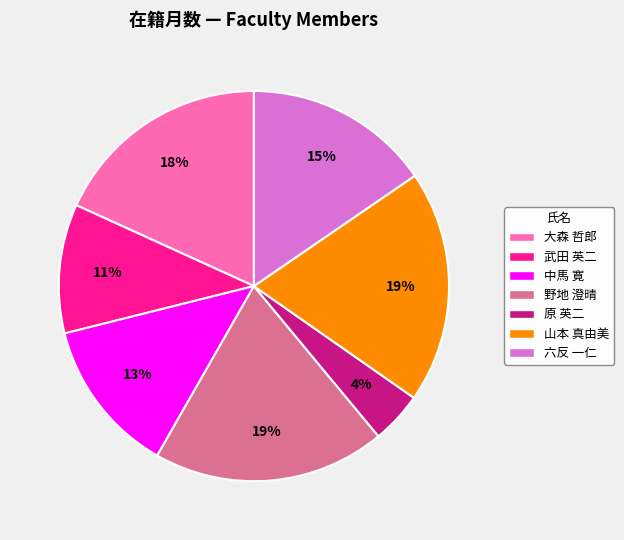

Is it true that 大森 哲郎 is 18% of the pie?

True